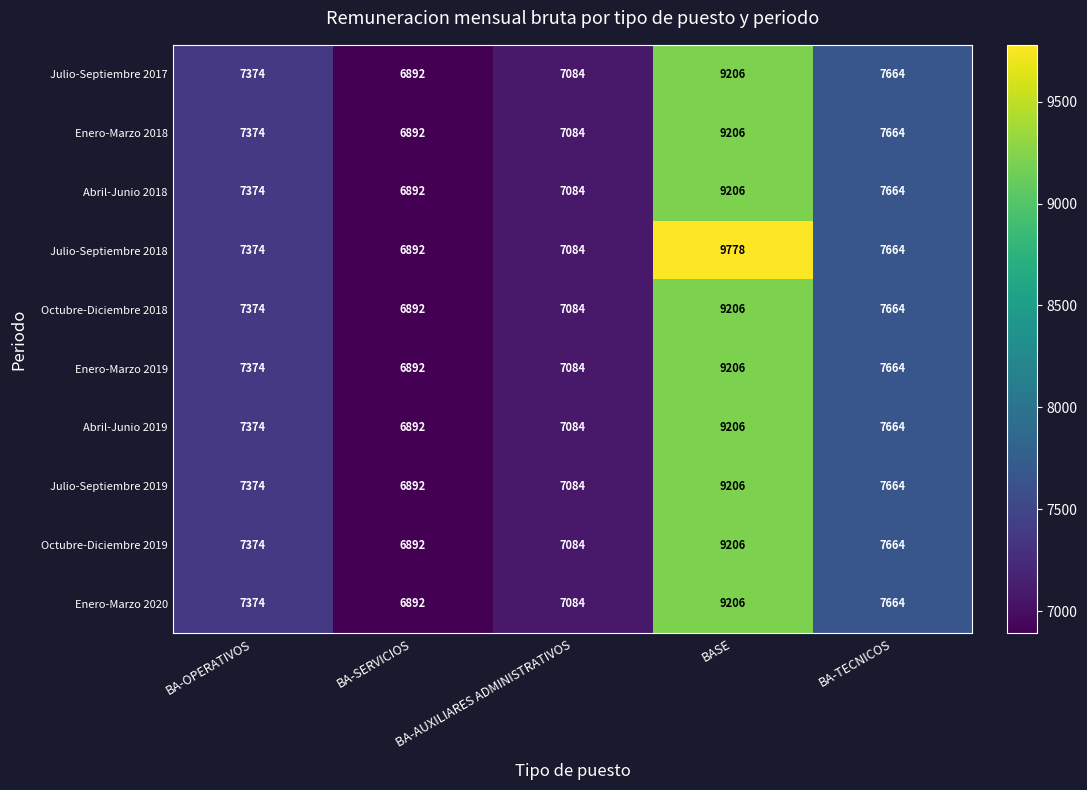

What is the difference between the highest and lowest values at BASE?

572